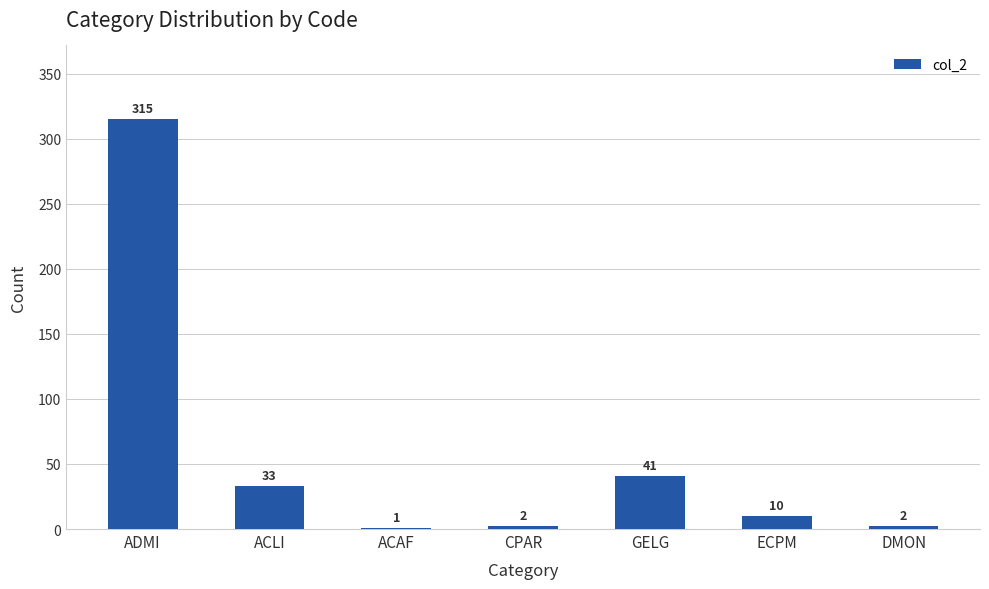

True or false: the data shows 2 at DMON.

True